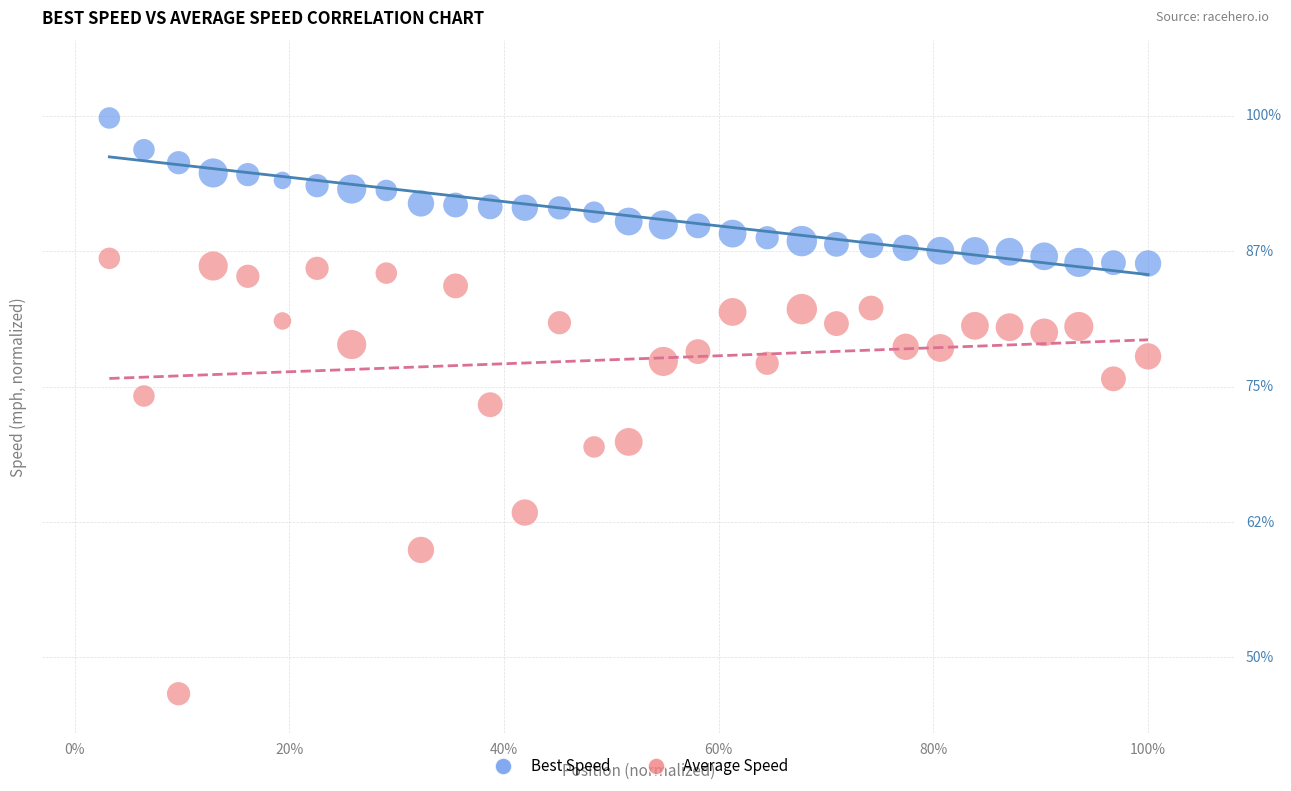

Which series has the largest Y range (max minus min)?

Average Speed